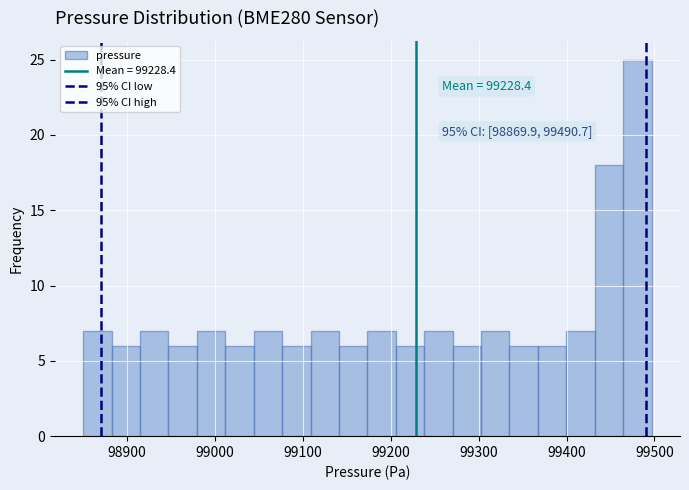

Around what value on the x-axis is the tallest bar? Give the approximate position of its centre, as read against the axis.

99480